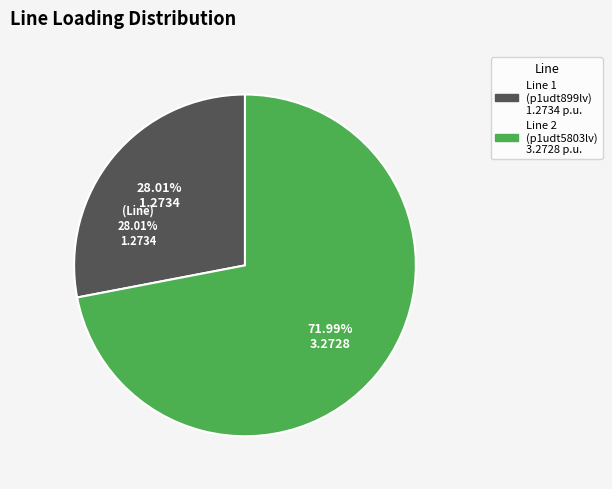

Is there any slice that represents more than half of the pie?

Yes